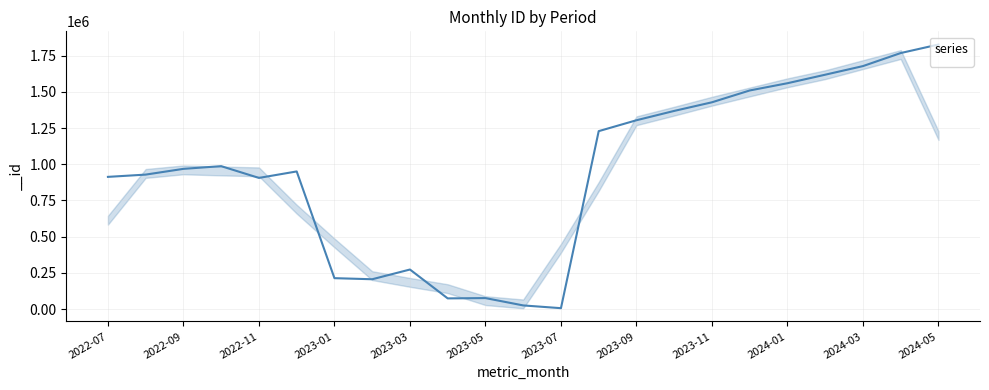

What is the difference between the maximum and minimum values?

1820276